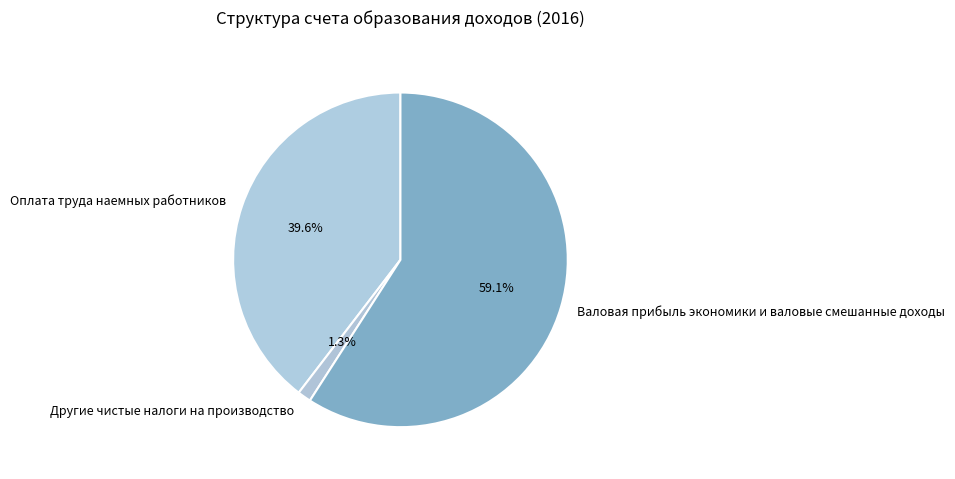

Which slice is the smallest?

Другие чистые налоги на производство